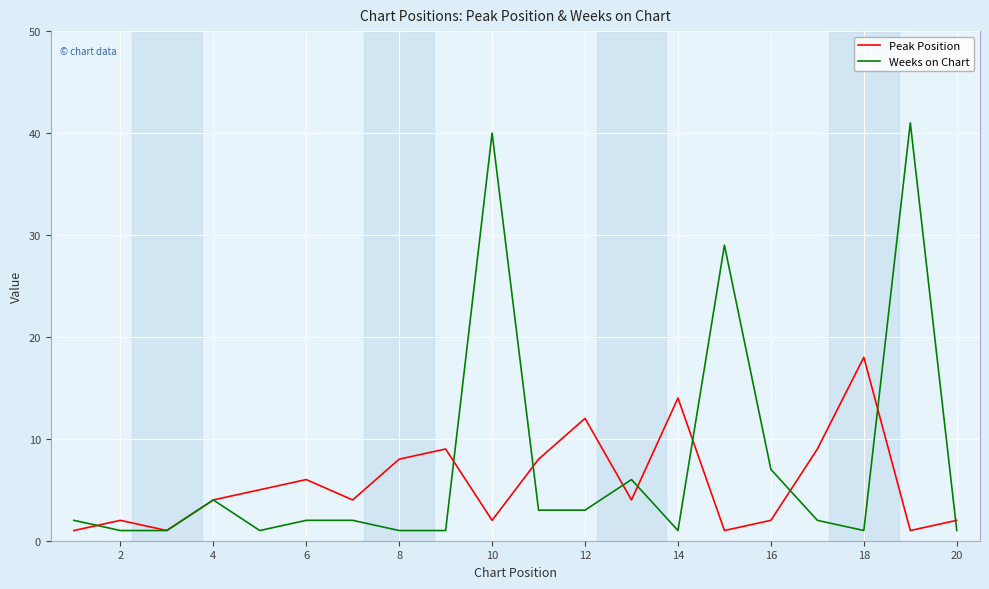

Which series has the largest range (max minus min)?

Weeks on Chart